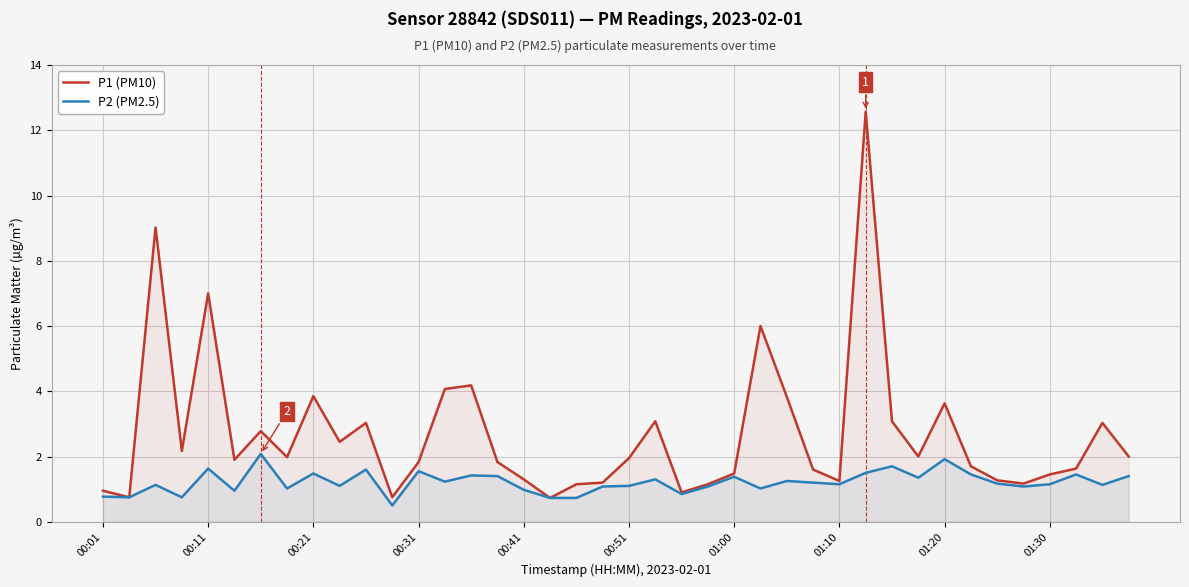

True or false: P1 (PM10) has more than 1 points higher than both neighbors.

True